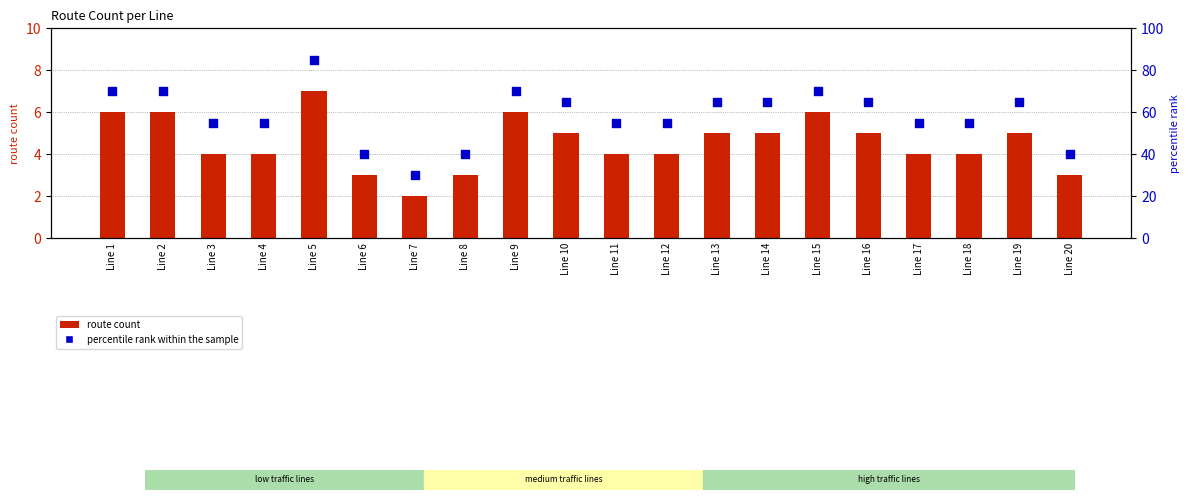

Which series reaches the maximum Y coordinate?

percentile rank within the sample